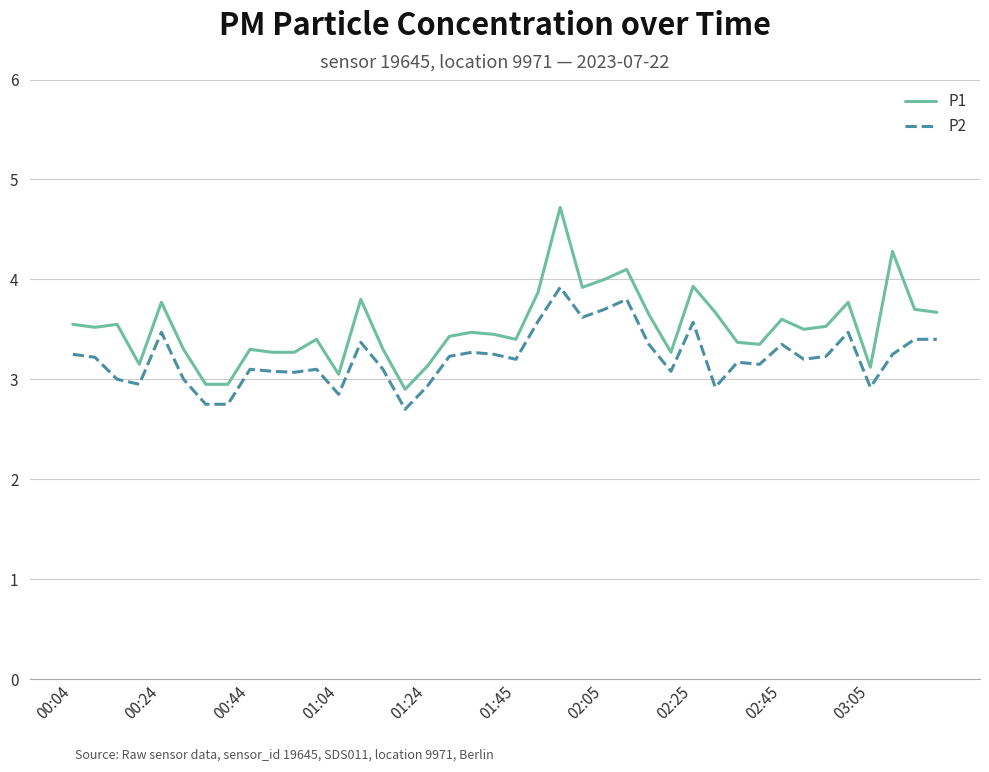

Which series has the widest spread of values?

P1